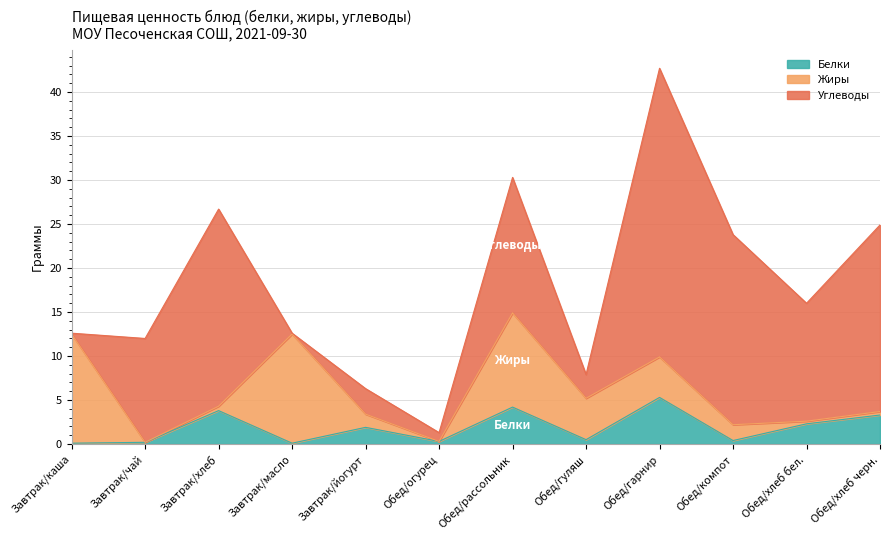

Reading left to right, list all the values displayed in this chart.

Белки: Завтрак/каша=0.1	Завтрак/чай=0.2	Завтрак/хлеб=3.8	Завтрак/масло=0.1	Завтрак/йогурт=1.9	Обед/огурец=0.3	Обед/рассольник=4.2	Обед/гуляш=0.5	Обед/гарнир=5.3	Обед/компот=0.4	Обед/хлеб бел.=2.3	Обед/хлеб черн.=3.3
Жиры: Завтрак/каша=12.4	Завтрак/чай=0.0	Завтрак/хлеб=0.5	Завтрак/масло=12.4	Завтрак/йогурт=1.5	Обед/огурец=0.0	Обед/рассольник=10.7	Обед/гуляш=4.7	Обед/гарнир=4.6	Обед/компот=1.8	Обед/хлеб бел.=0.3	Обед/хлеб черн.=0.4
Углеводы: Завтрак/каша=0.1	Завтрак/чай=11.8	Завтрак/хлеб=22.4	Завтрак/масло=0.1	Завтрак/йогурт=2.9	Обед/огурец=1.0	Обед/рассольник=15.4	Обед/гуляш=2.7	Обед/гарнир=32.8	Обед/компот=21.6	Обед/хлеб бел.=13.4	Обед/хлеб черн.=21.2